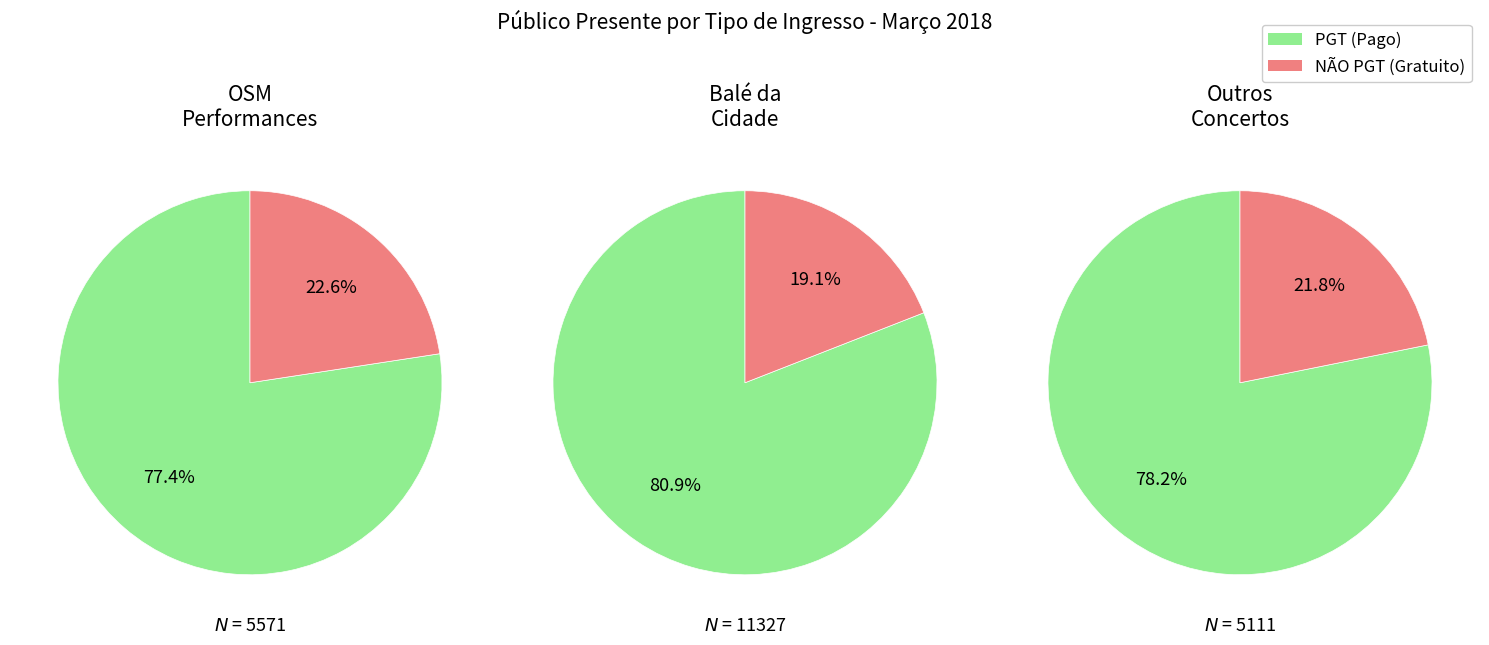

True or false: 4 accounts for 21% of the total.

False